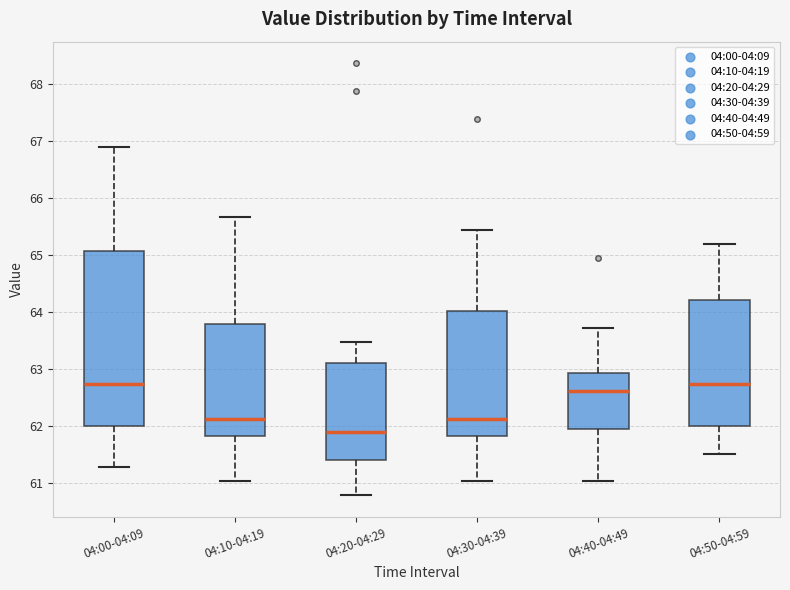

Reading left to right, read every box against the y-axis: the position of its median line, the range the box covers, and the ends of its whiskers. The values are not printed on the chart, so give them approximately, as read against the axis.

04:00-04:09: median 62.7, box 62.0 to 65.1, whiskers 61.3 to 66.9
04:10-04:19: median 62.1, box 61.8 to 63.8, whiskers 61.0 to 65.7
04:20-04:29: median 61.9, box 61.4 to 63.1, whiskers 60.8 to 63.5
04:30-04:39: median 62.1, box 61.8 to 64.0, whiskers 61.0 to 65.4
04:40-04:49: median 62.6, box 62.0 to 62.9, whiskers 61.0 to 63.7
04:50-04:59: median 62.7, box 62.0 to 64.2, whiskers 61.5 to 65.2